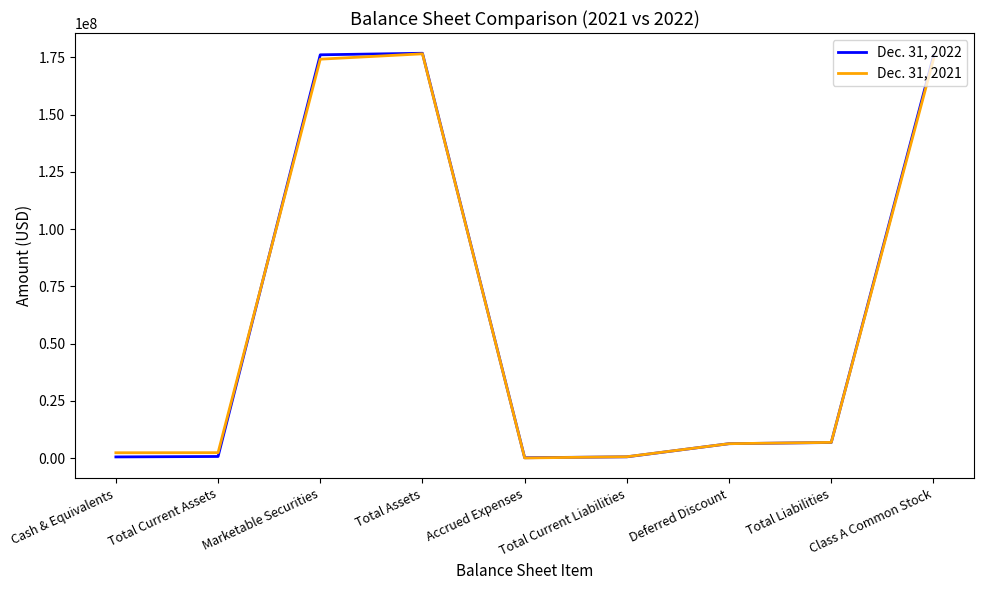

Rank the series by their average value, from lowest to highest.

Dec. 31, 2021, Dec. 31, 2022